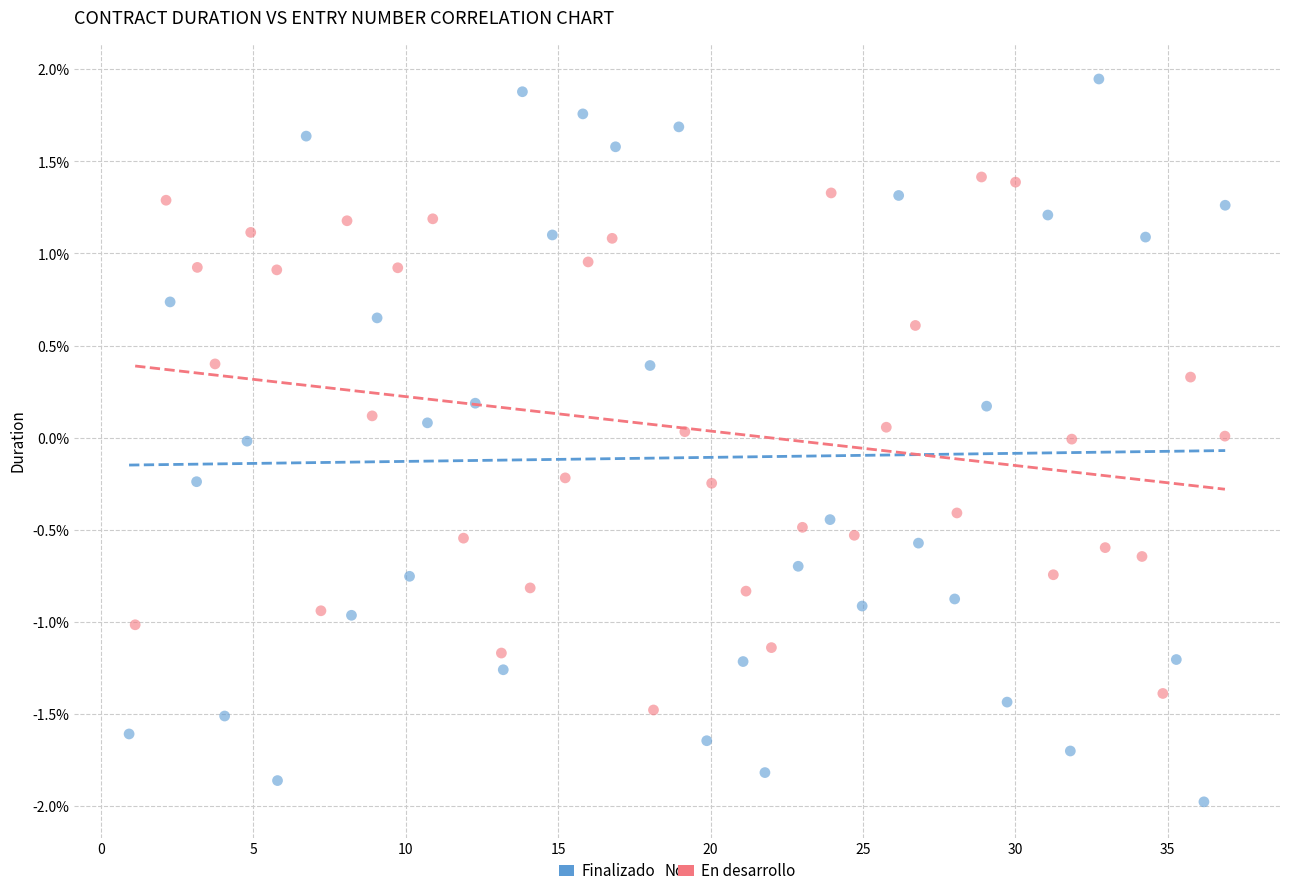

What are all the series names shown in the legend?

Finalizado, En desarrollo